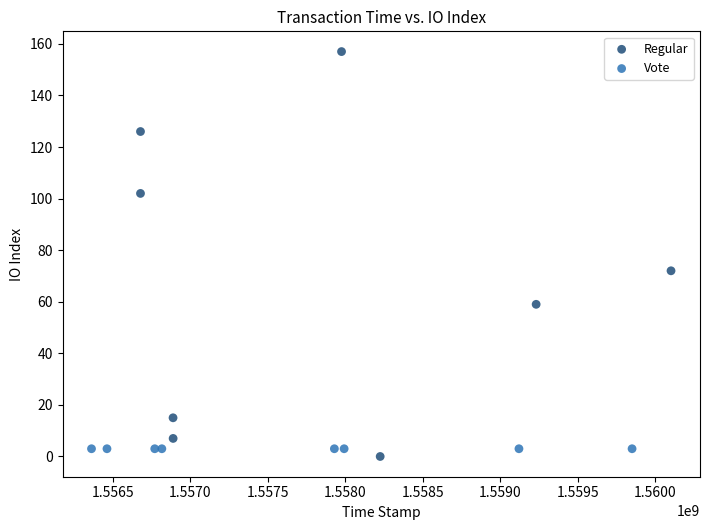

Which series reaches the maximum Y coordinate?

Regular